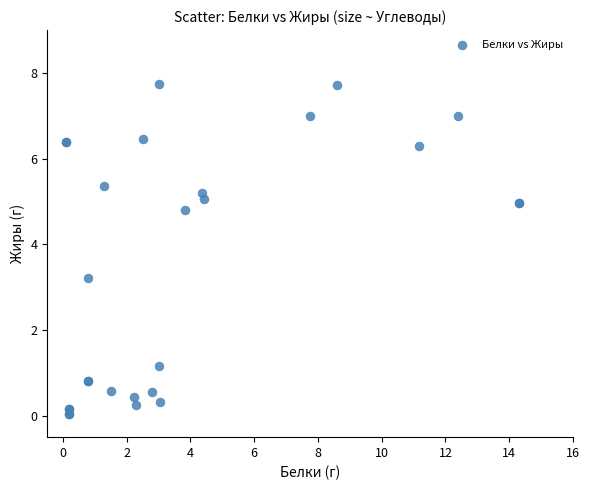

What Y value in the scatter plot is closest to 3?

3.2